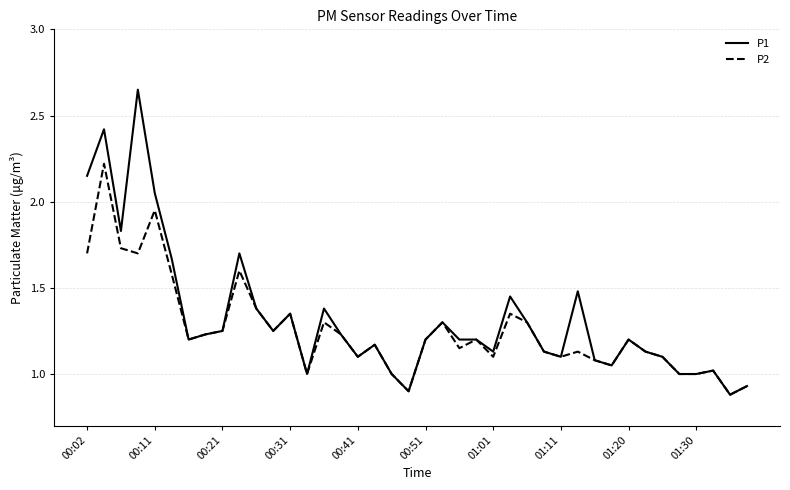

List the series in order of their peak value, lowest first.

P2, P1